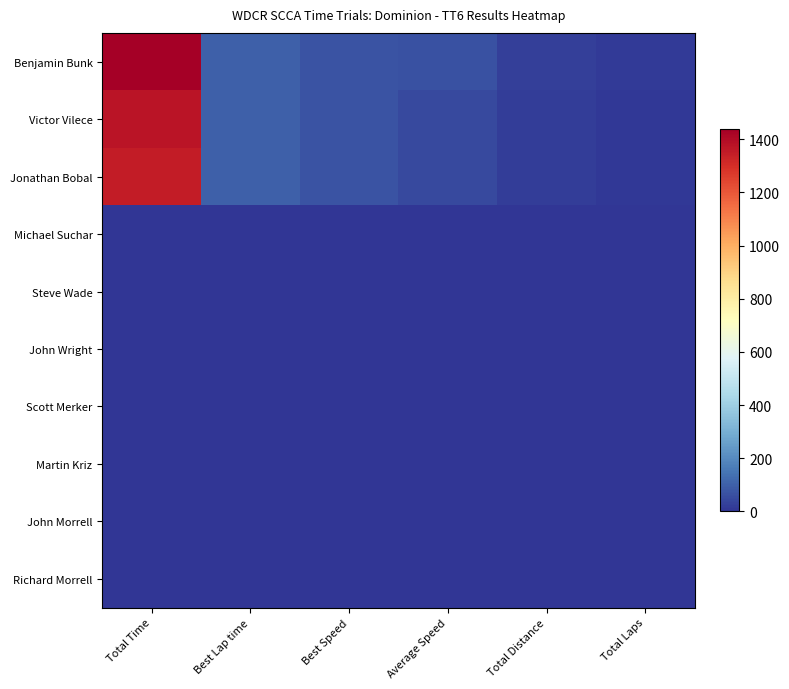

Reading right to left, what are all the values shown in this chart?

Benjamin Bunk: Total Laps=13.0	Total Distance=26.0	Average Speed=65.1	Best Speed=72.9	Best Lap time=98.8	Total Time=1437.9
Victor Vilece: Total Laps=9.0	Total Distance=18.0	Average Speed=47.2	Best Speed=72.8	Best Lap time=98.9	Total Time=1372.5
Jonathan Bobal: Total Laps=9.0	Total Distance=18.0	Average Speed=47.9	Best Speed=71.5	Best Lap time=100.7	Total Time=1353.4
Michael Suchar: Total Laps=0.0	Total Distance=0.0	Average Speed=0.0	Best Speed=0.0	Best Lap time=0.0	Total Time=0.0
Steve Wade: Total Laps=0.0	Total Distance=0.0	Average Speed=0.0	Best Speed=0.0	Best Lap time=0.0	Total Time=0.0
John Wright: Total Laps=0.0	Total Distance=0.0	Average Speed=0.0	Best Speed=0.0	Best Lap time=0.0	Total Time=0.0
Scott Merker: Total Laps=0.0	Total Distance=0.0	Average Speed=0.0	Best Speed=0.0	Best Lap time=0.0	Total Time=0.0
Martin Kriz: Total Laps=0.0	Total Distance=0.0	Average Speed=0.0	Best Speed=0.0	Best Lap time=0.0	Total Time=0.0
John Morrell: Total Laps=0.0	Total Distance=0.0	Average Speed=0.0	Best Speed=0.0	Best Lap time=0.0	Total Time=0.0
Richard Morrell: Total Laps=0.0	Total Distance=0.0	Average Speed=0.0	Best Speed=0.0	Best Lap time=0.0	Total Time=0.0